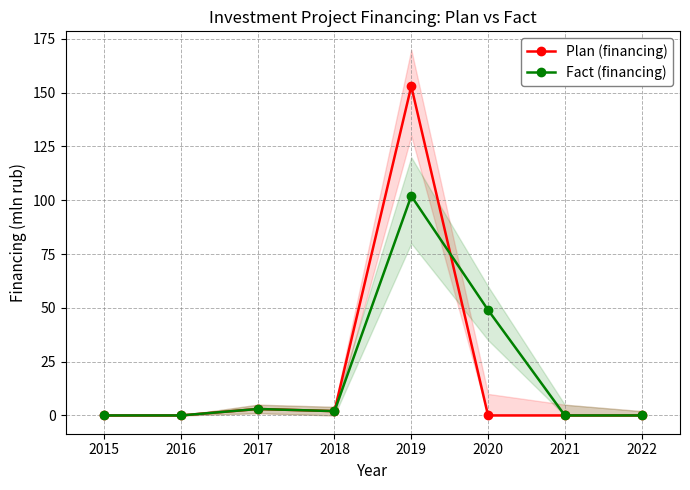

The Plan (financing) series shows 65 at 2019. True or false?

False